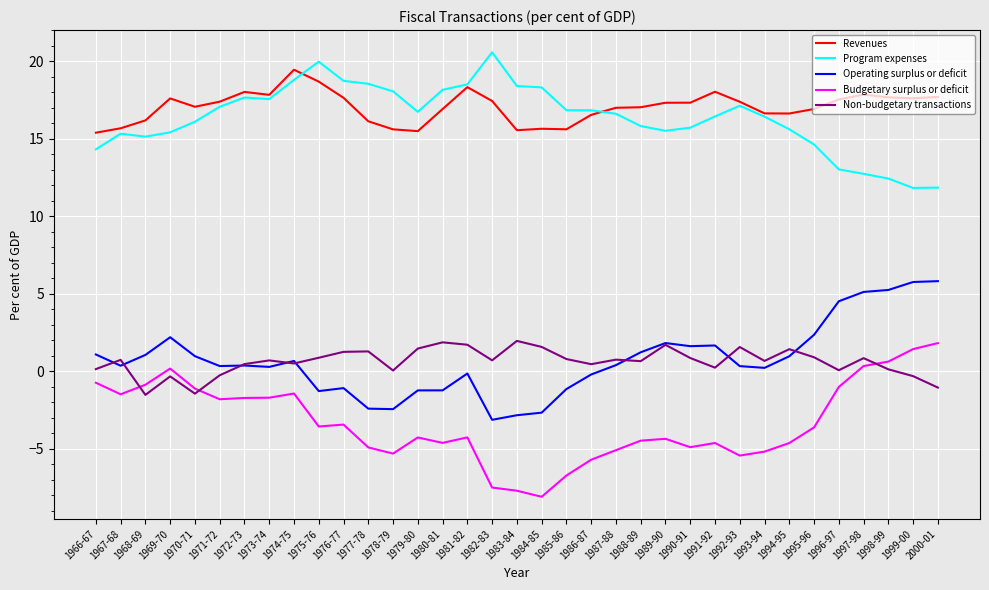

What are all the series names shown in the legend?

Revenues, Program expenses, Operating surplus or deficit, Budgetary surplus or deficit, Non-budgetary transactions